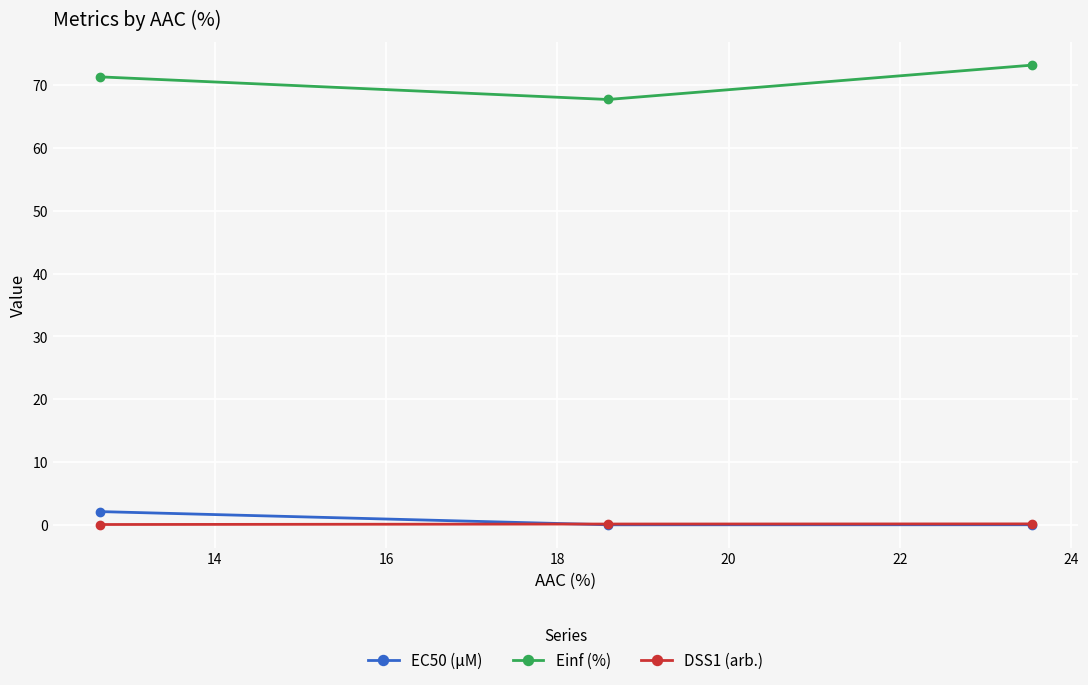

What is the value of the Einf (%) point at the 3rd from the left?

73.2